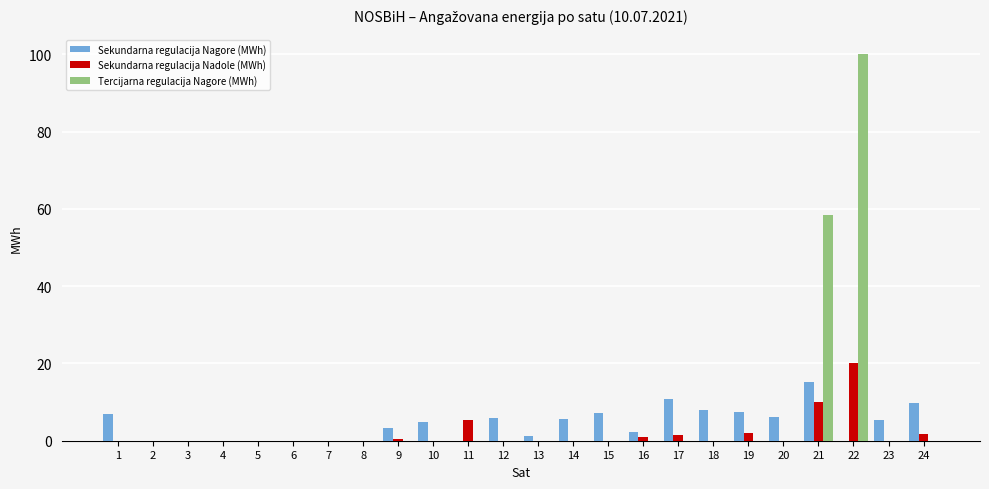

Where is Tercijarna regulacija Nagore (MWh) nearest to the value 50?

21